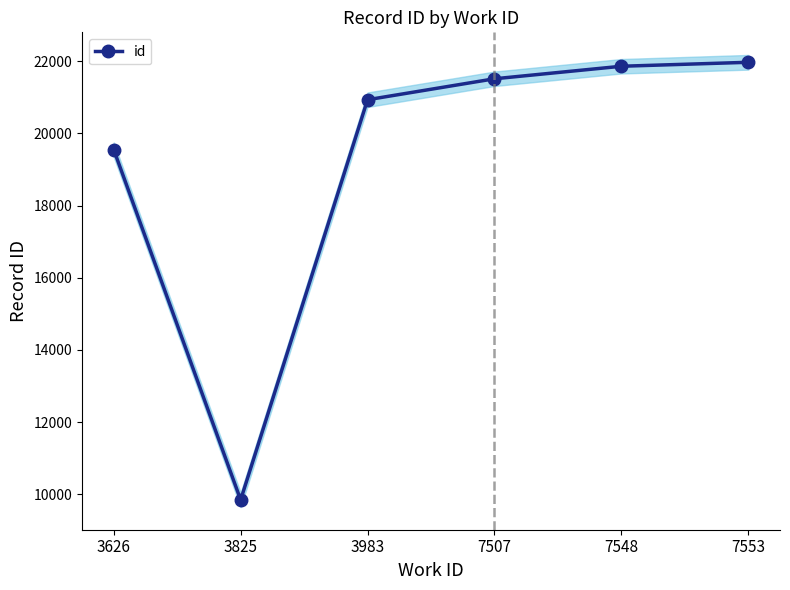

What is the change in value from 3983 to 7553?

+1036.7